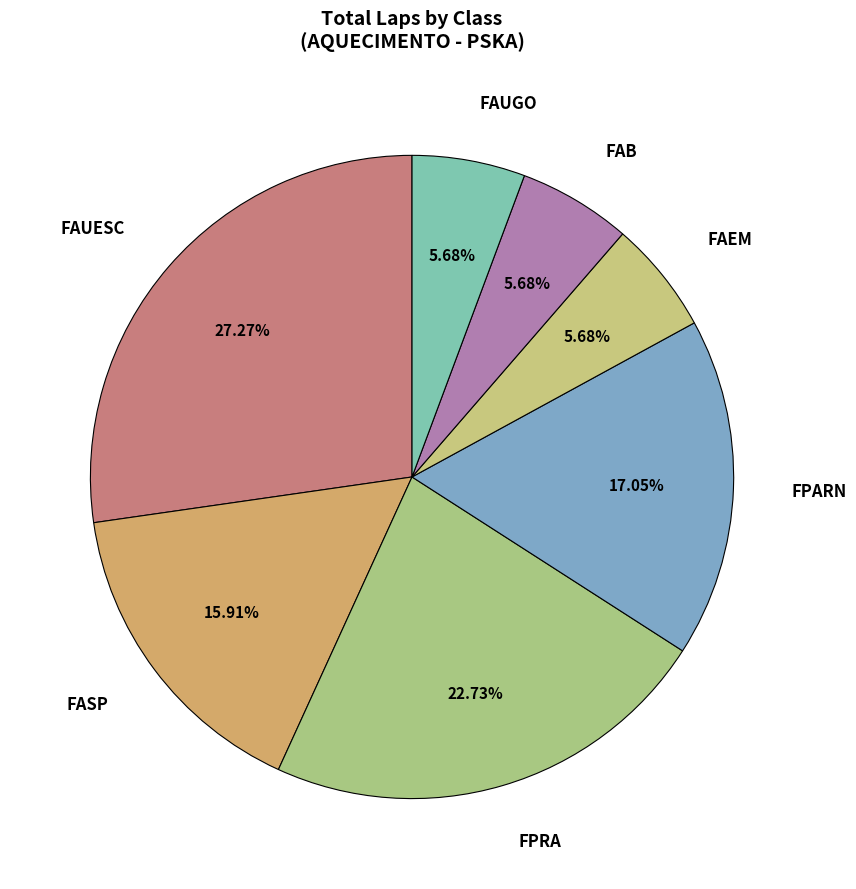

How many segments does this pie chart have?

7